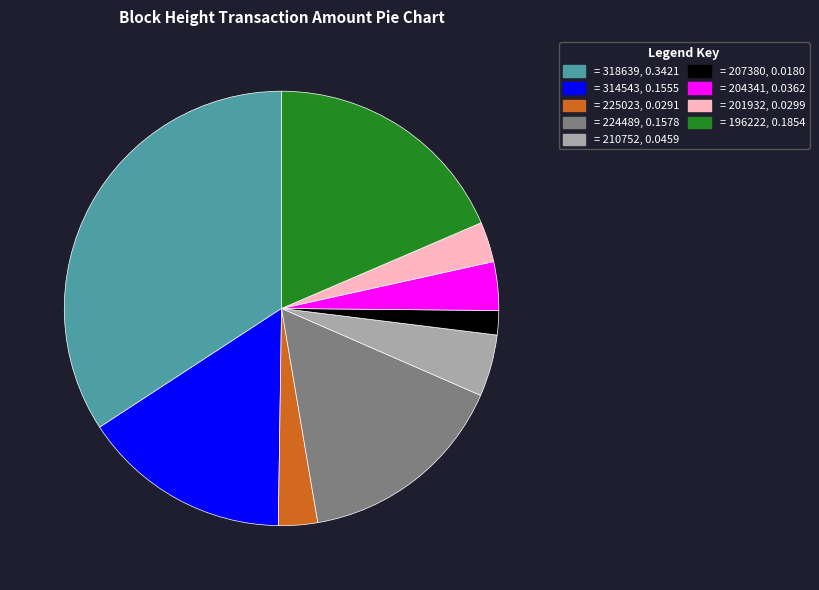

Is there any slice that represents more than half of the pie?

No